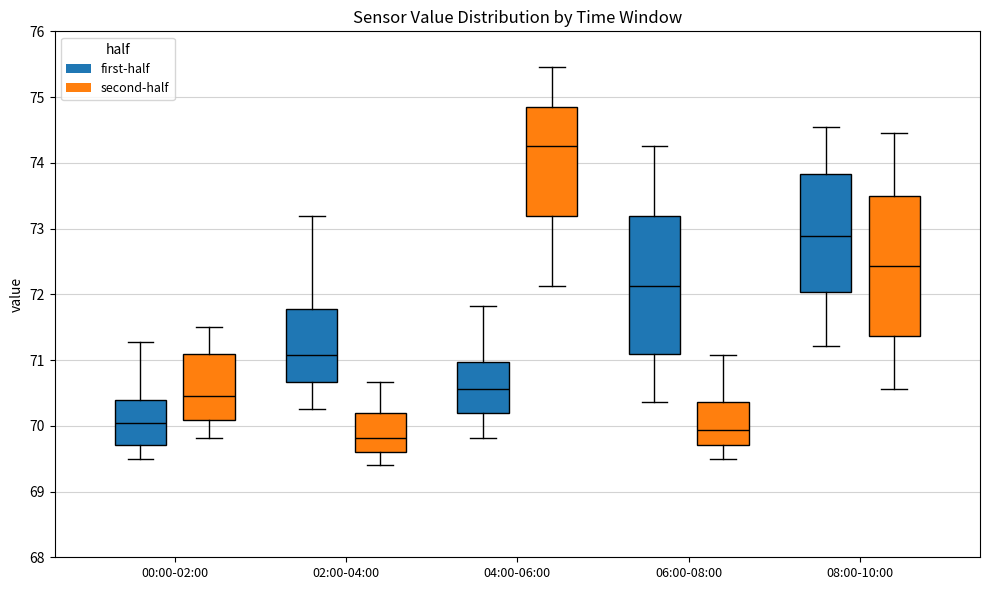

Reading left to right, transcribe this box plot: for each box, give where its median line is, the range the box spans, and where its two whiskers end, as read against the y-axis. The values are not printed on the chart, so give them approximately, as read against the axis.

00:00-02:00 (first-half): median 70.0, box 69.7 to 70.4, whiskers 69.5 to 71.3
00:00-02:00 (second-half): median 70.5, box 70.1 to 71.1, whiskers 69.8 to 71.5
02:00-04:00 (first-half): median 71.1, box 70.7 to 71.8, whiskers 70.3 to 73.2
02:00-04:00 (second-half): median 69.8, box 69.6 to 70.2, whiskers 69.4 to 70.7
04:00-06:00 (first-half): median 70.6, box 70.2 to 71.0, whiskers 69.8 to 71.8
04:00-06:00 (second-half): median 74.3, box 73.2 to 74.9, whiskers 72.1 to 75.5
06:00-08:00 (first-half): median 72.1, box 71.1 to 73.2, whiskers 70.4 to 74.3
06:00-08:00 (second-half): median 69.9, box 69.7 to 70.4, whiskers 69.5 to 71.1
08:00-10:00 (first-half): median 72.9, box 72.0 to 73.8, whiskers 71.2 to 74.6
08:00-10:00 (second-half): median 72.4, box 71.4 to 73.5, whiskers 70.6 to 74.5